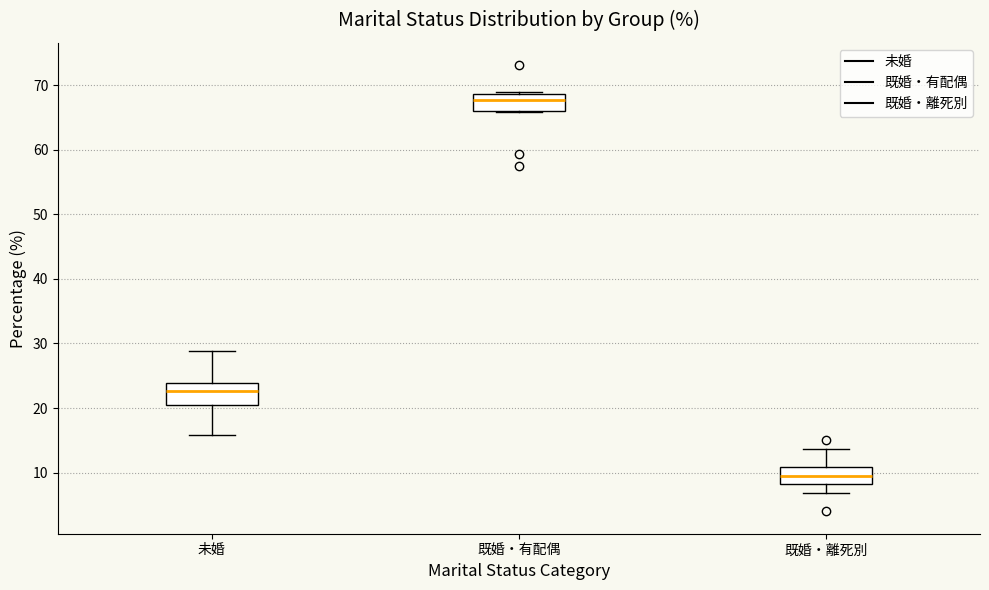

Which box has the lowest median line?

既婚・離死別